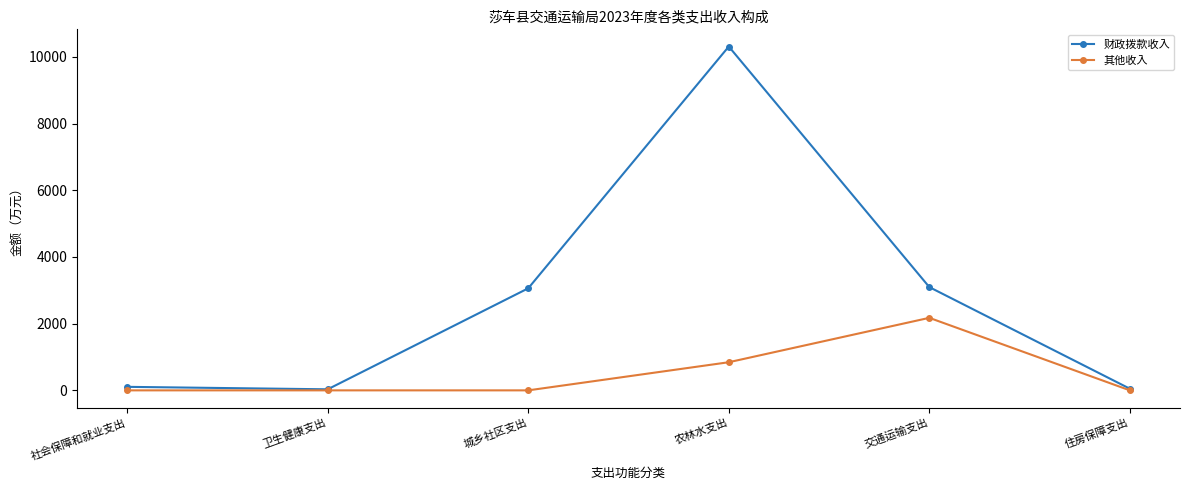

What is the spread (max minus min) of values at 城乡社区支出?

3060.0